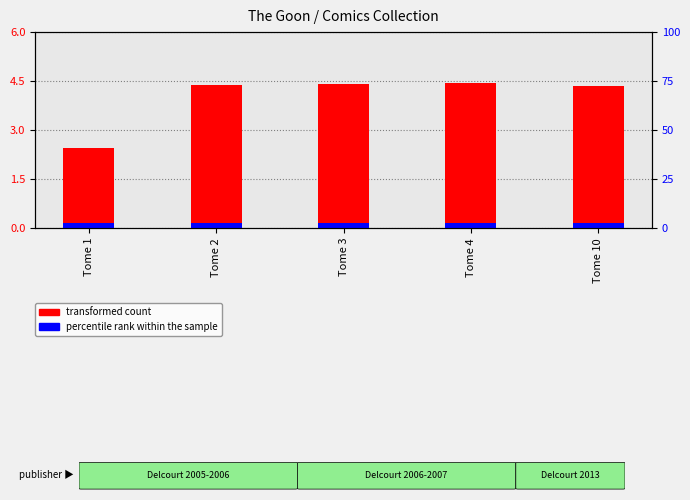

The percentile rank within the sample series shows 0.2 at Tome 2. True or false?

False